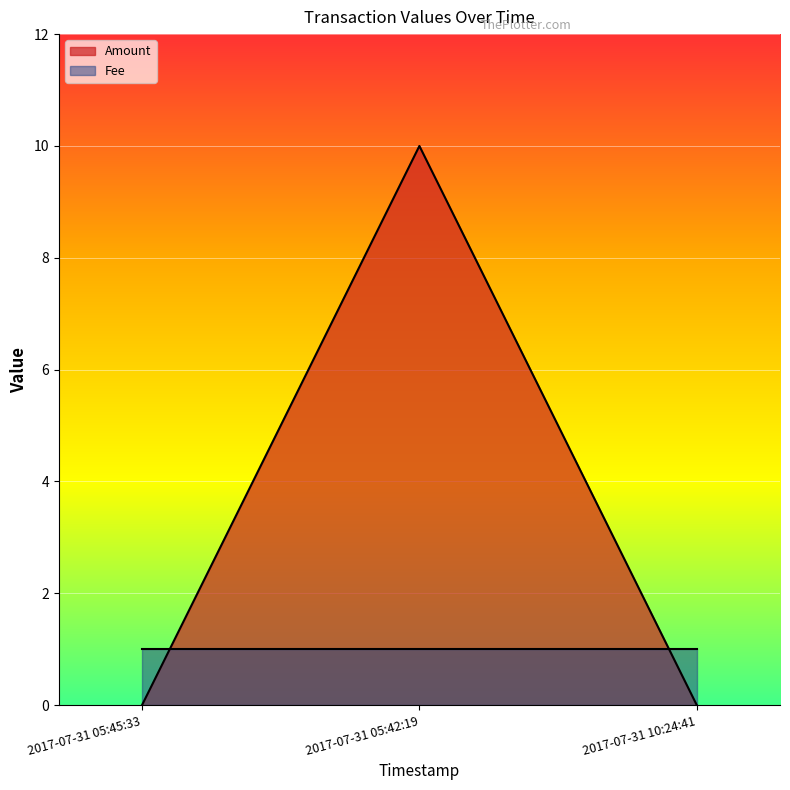

The Fee series shows 2 at 2017-07-31 05:45:33. True or false?

False